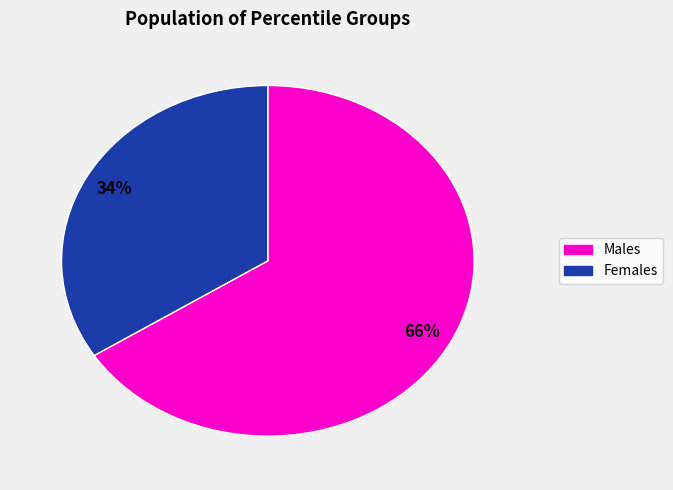

Count the number of slices in the pie.

2